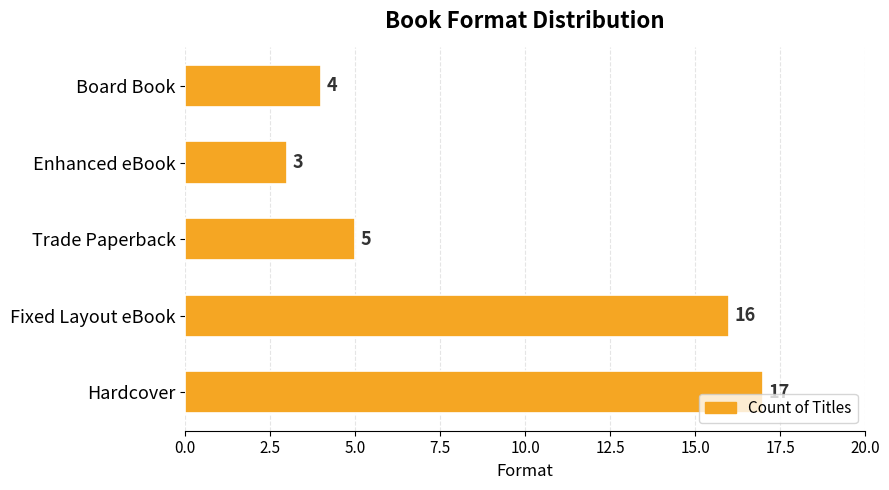

What is the difference between the second highest and second lowest values?

12